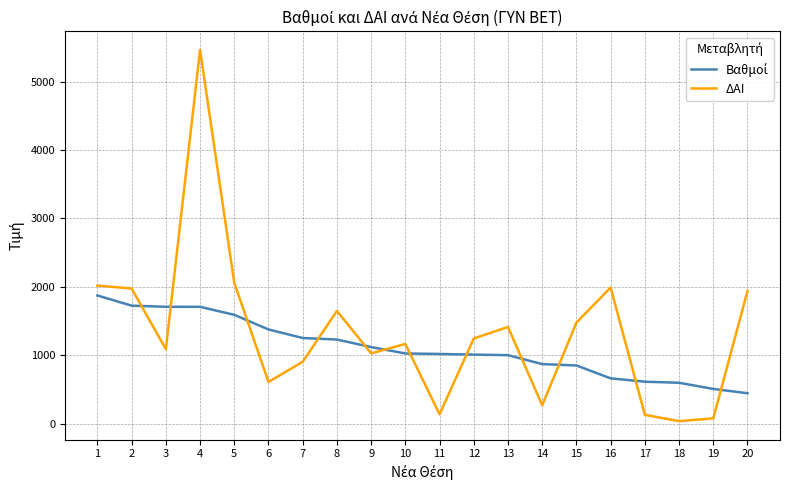

Is this an area chart (filled region under the line)?

No